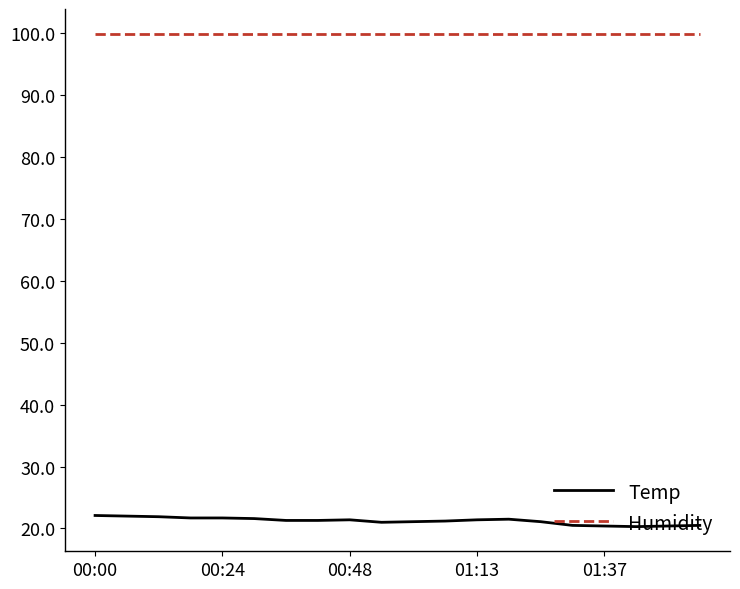

List the series in order of their peak value, lowest first.

Temp, Humidity